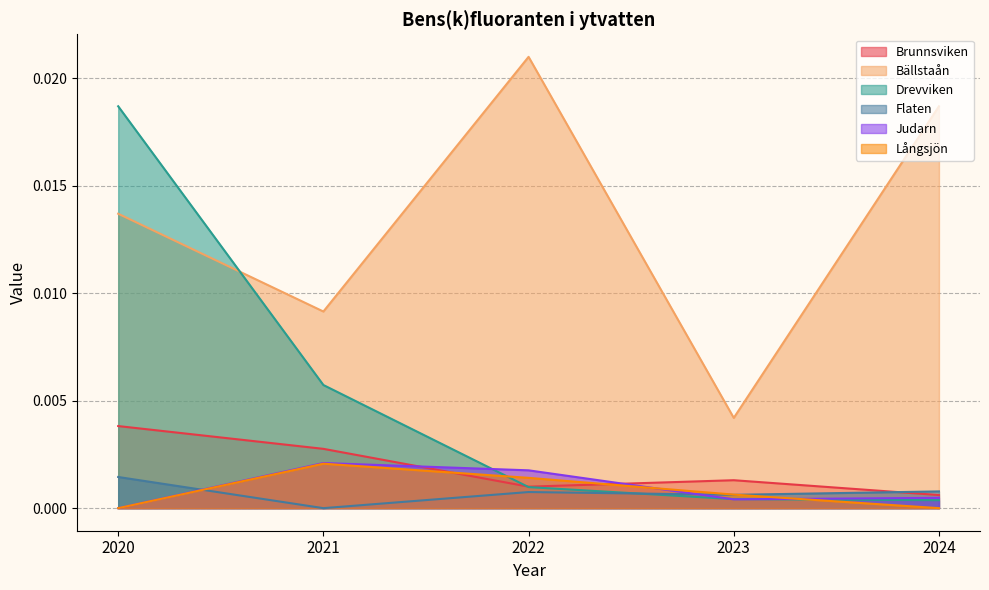

Is the value of Flaten at 2020 greater than the value of Långsjön at 2023?

Yes